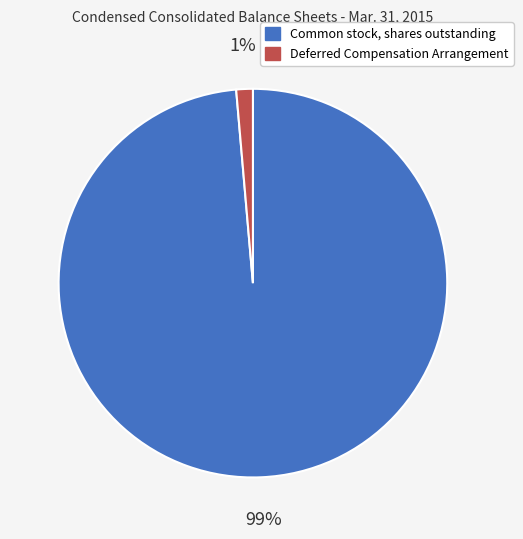

To the nearest percent, what percentage of the pie is Common stock, shares outstanding?

99%